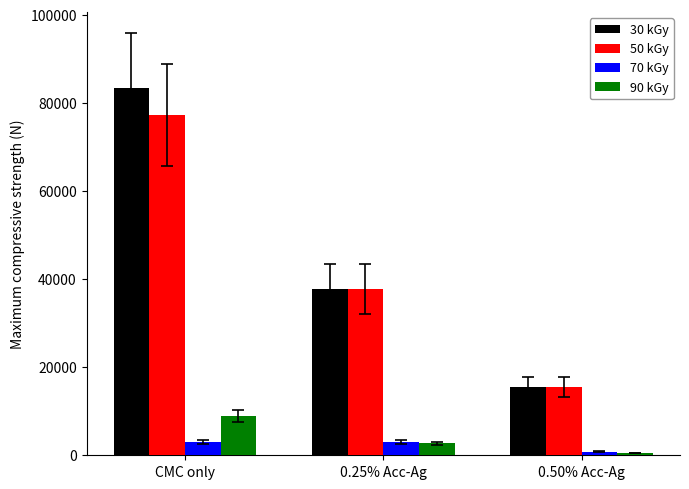

Which series has the largest total across all categories?

30 kGy